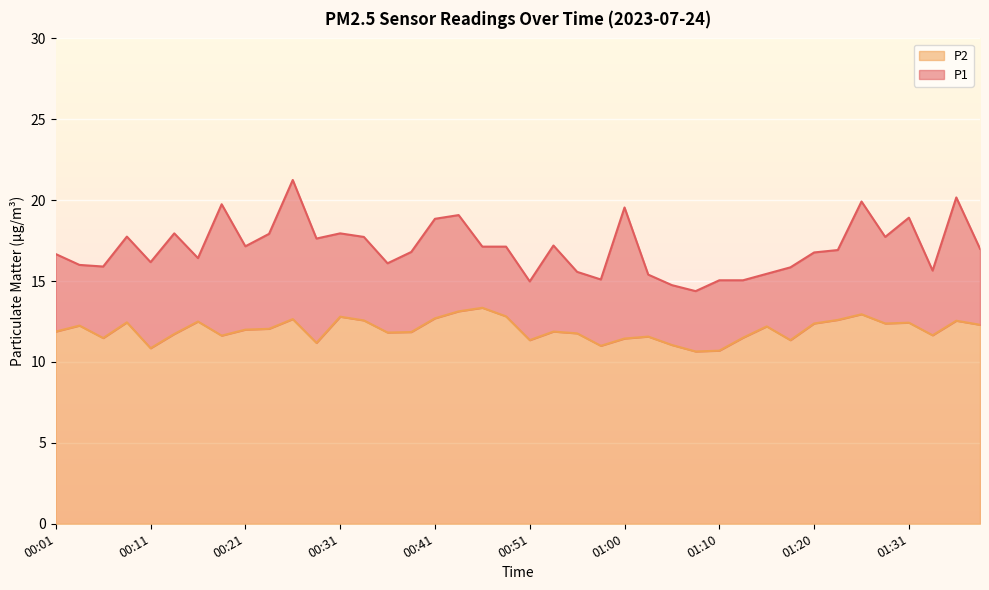

The value of P1 at 00:06 is 20.9. True or false?

False